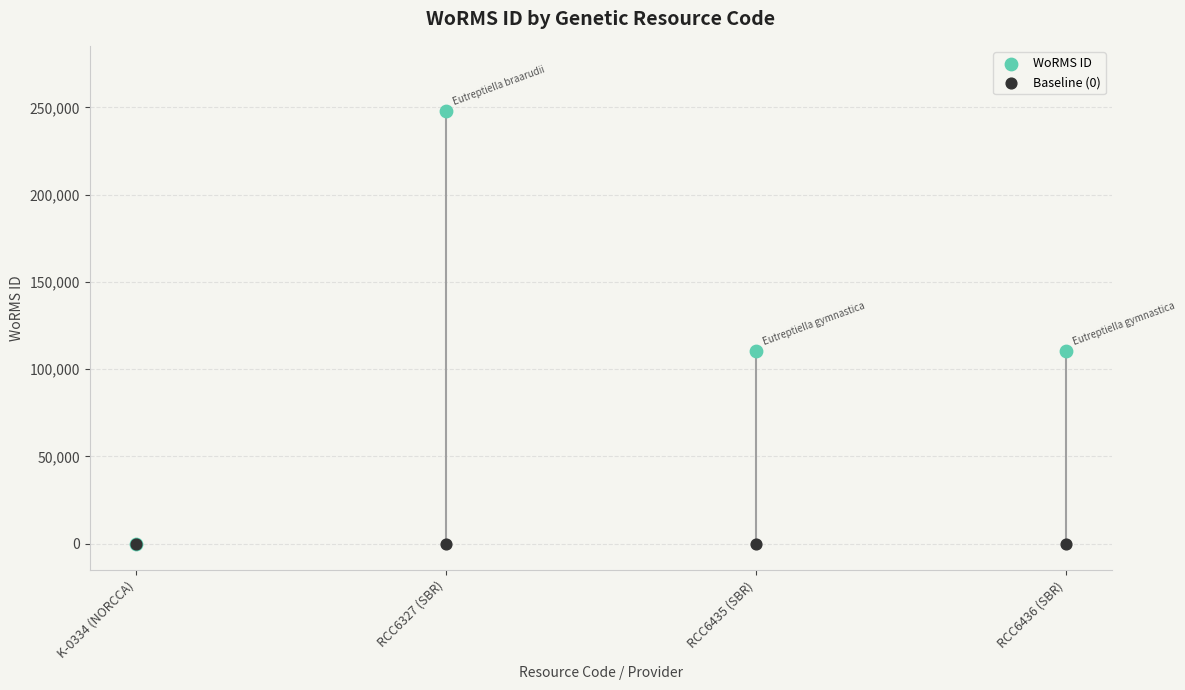

What are all the series names shown in the legend?

WoRMS ID, Baseline (0)